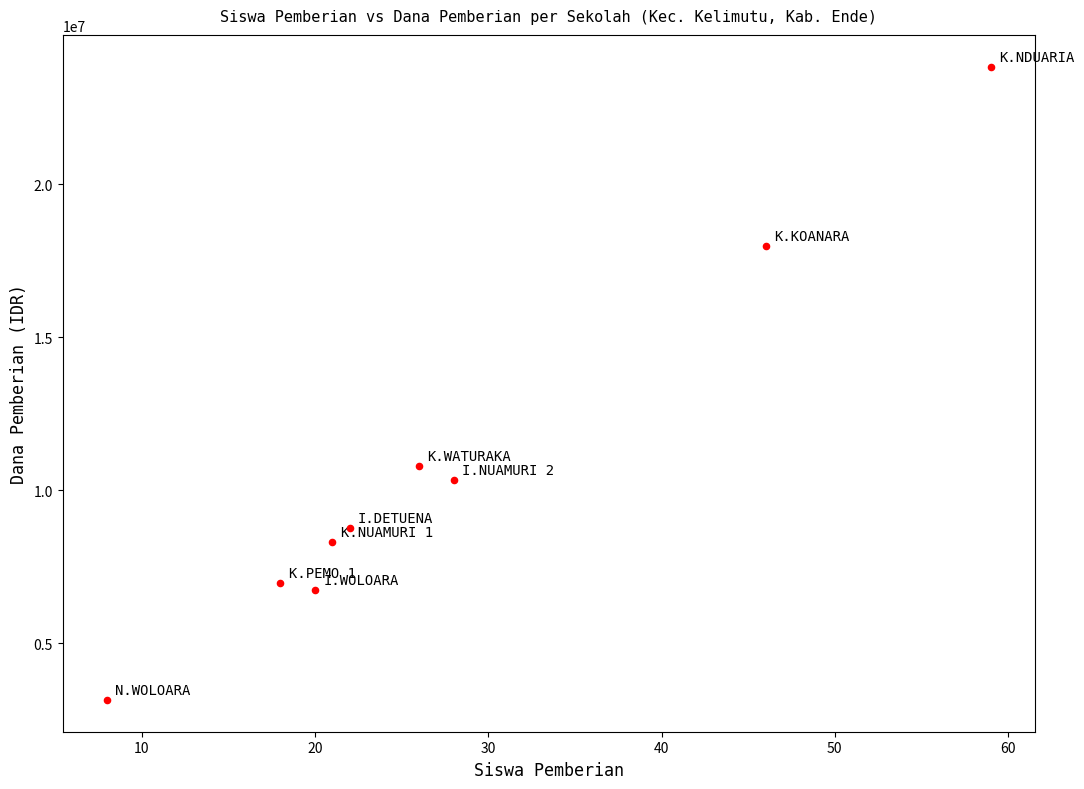

What Y value in the scatter plot is closest to 13500000?

10800000